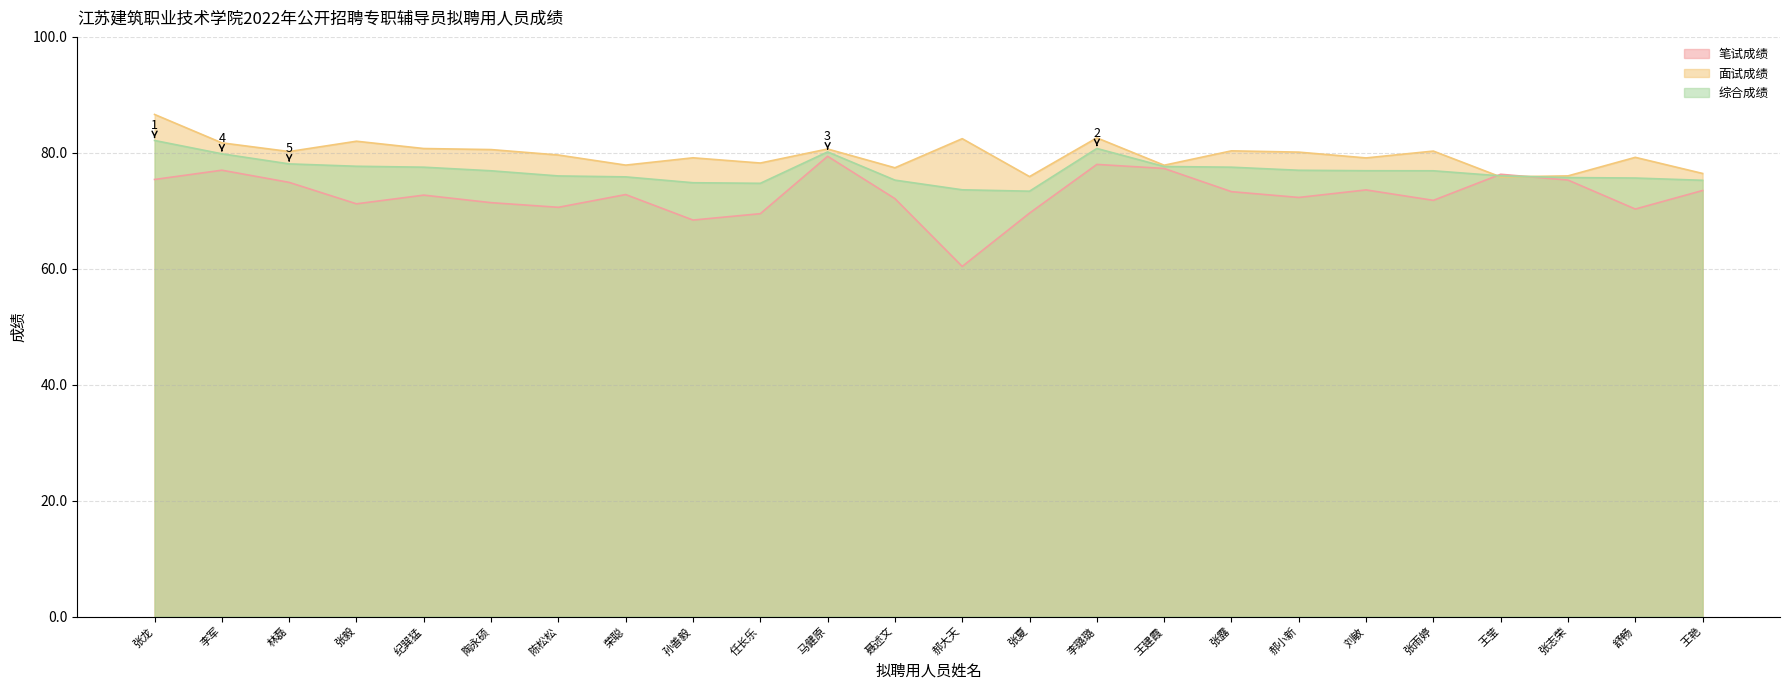

True or false: 笔试成绩 and 面试成绩 intersect in this chart.

True